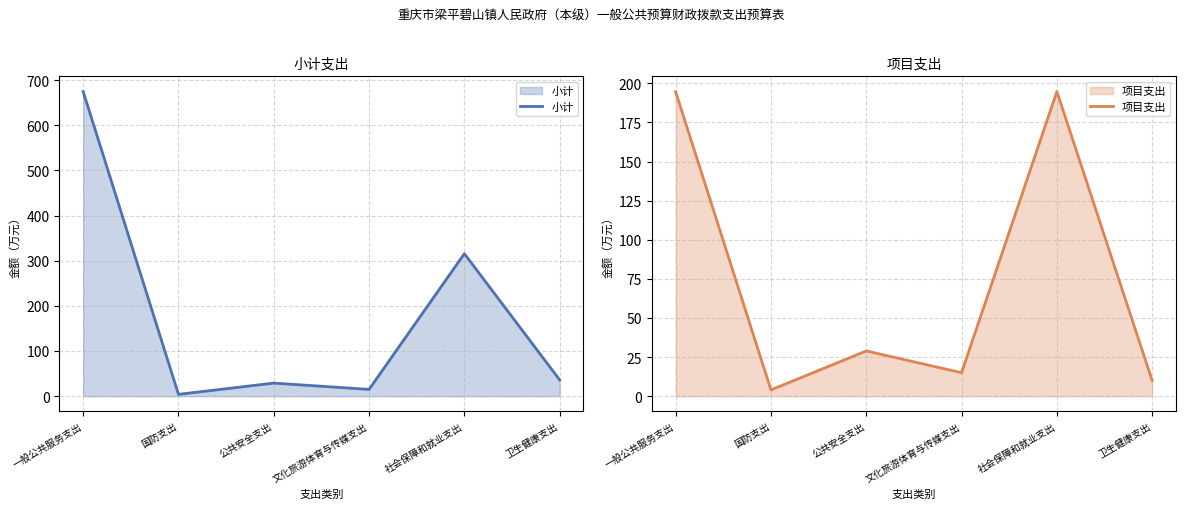

At which category is the sum across all series the highest?

一般公共服务支出